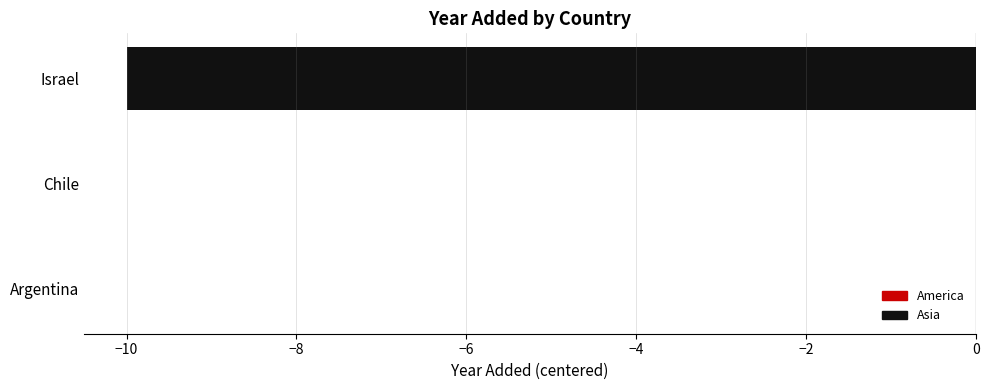

Reading left to right, extract all data points from this chart.

0	0	-10